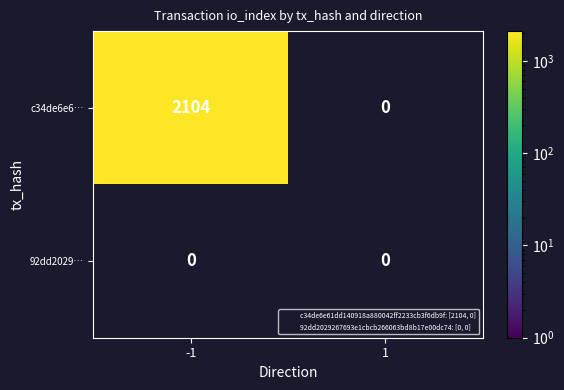

At which category does the chart reach its minimum across all series?

1